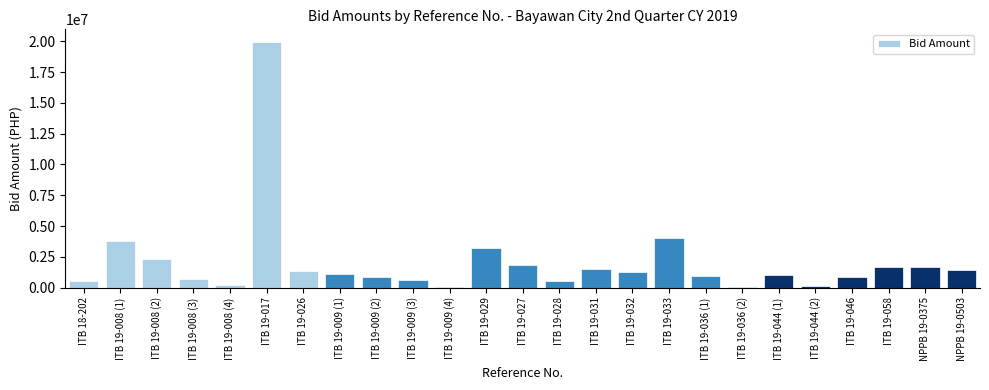

What is the sum of the values at ITB 19-008 (3) and ITB 19-027?

2555490.8